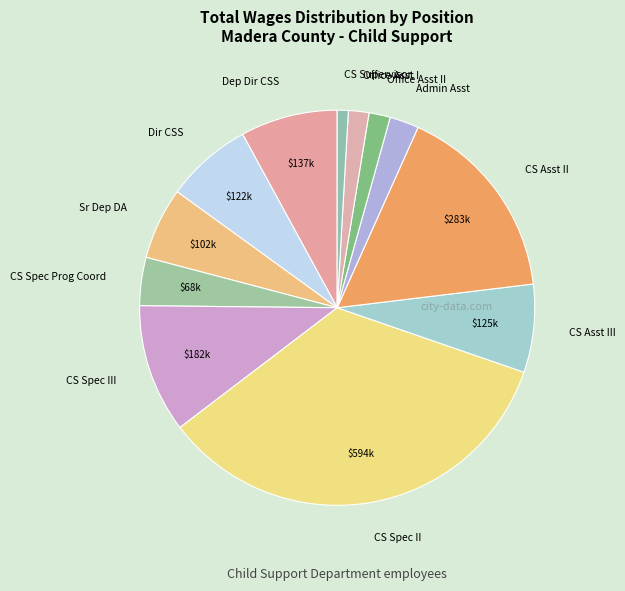

True or false: CS Asst II accounts for 16% of the total.

True